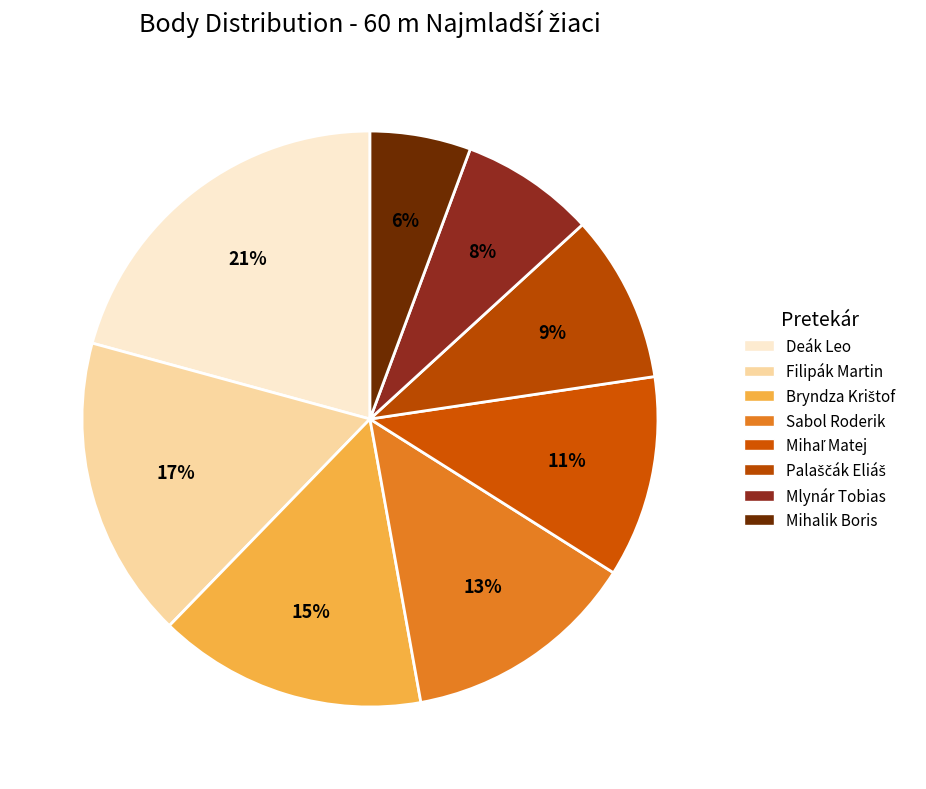

Is it true that Sabol Roderik is 23% of the pie?

False